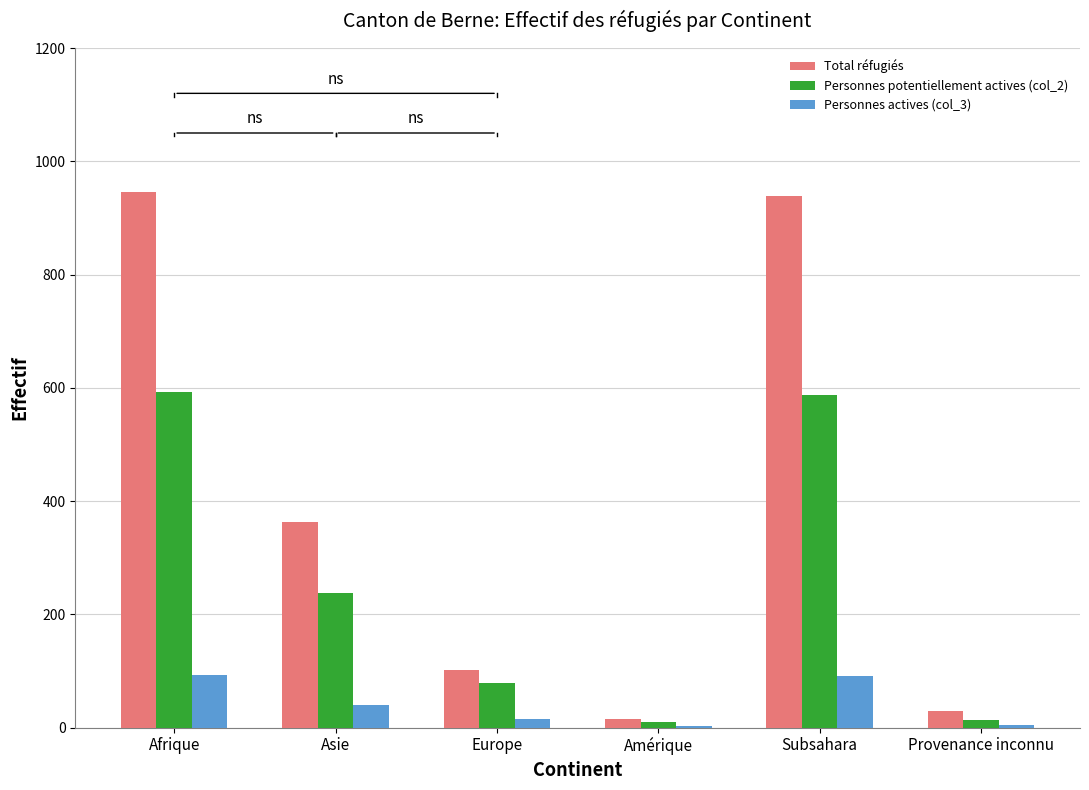

What is the difference between the Total réfugiés values at Provenance inconnu and Asie?

334